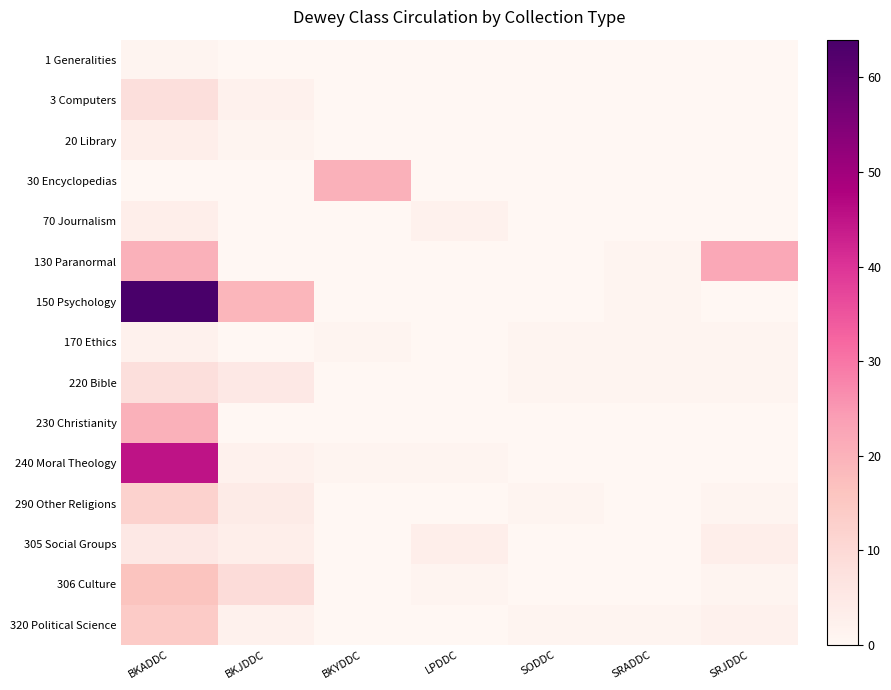

What is the spread (max minus min) of values at SODDC?

1